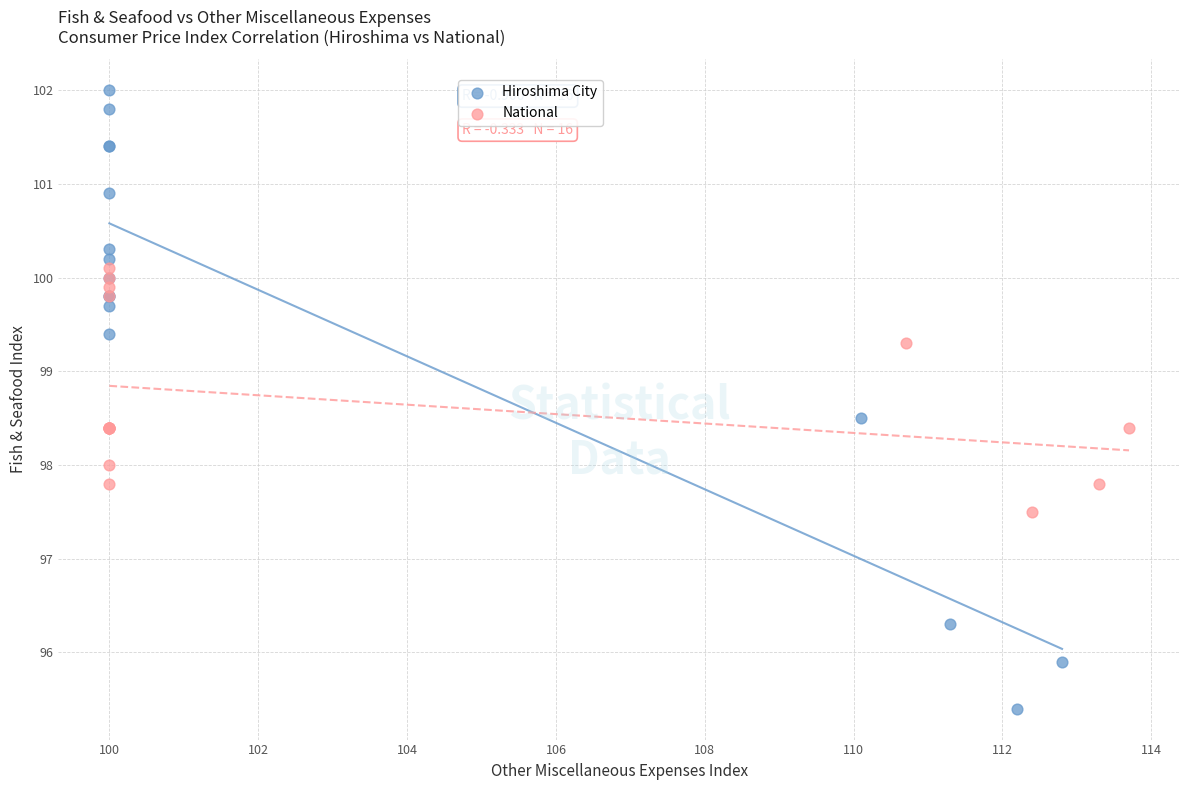

Which series has the largest Y range (max minus min)?

Hiroshima City